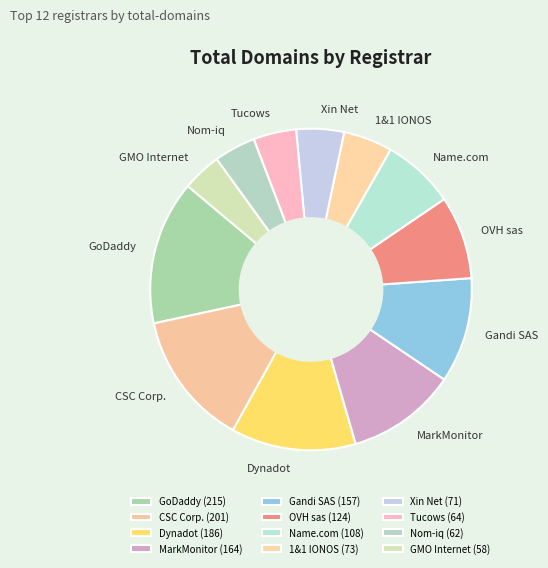

Combined, do 1&1 IONOS and Nom-iq account for over 50%?

No